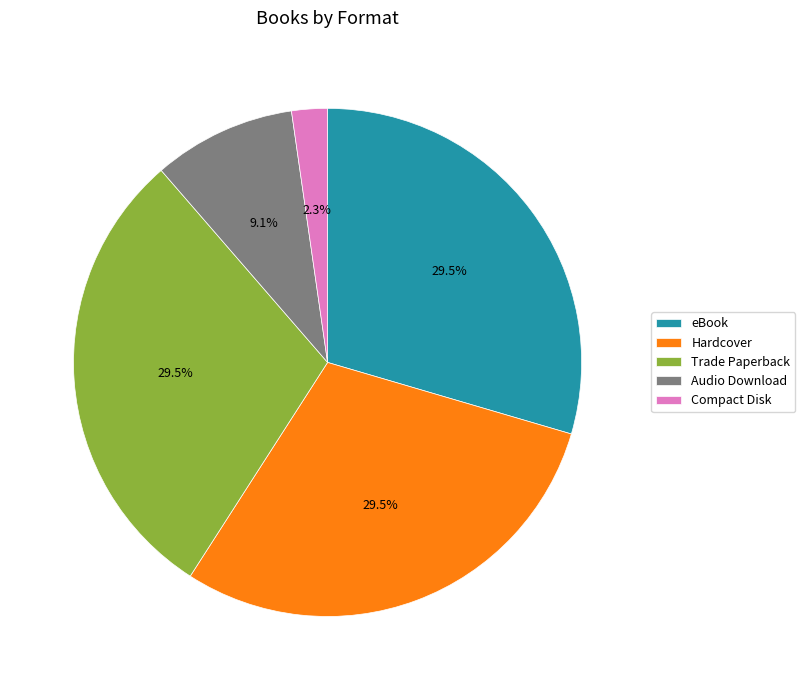

Combined, do Hardcover and Compact Disk account for over 50%?

No